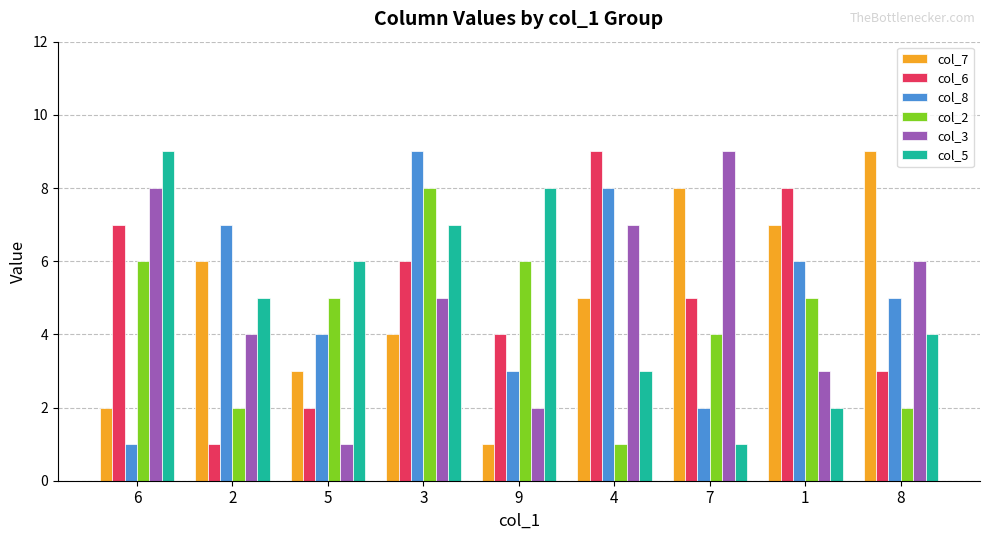

What is the sum of the col_2 values at 7 and 6?

10